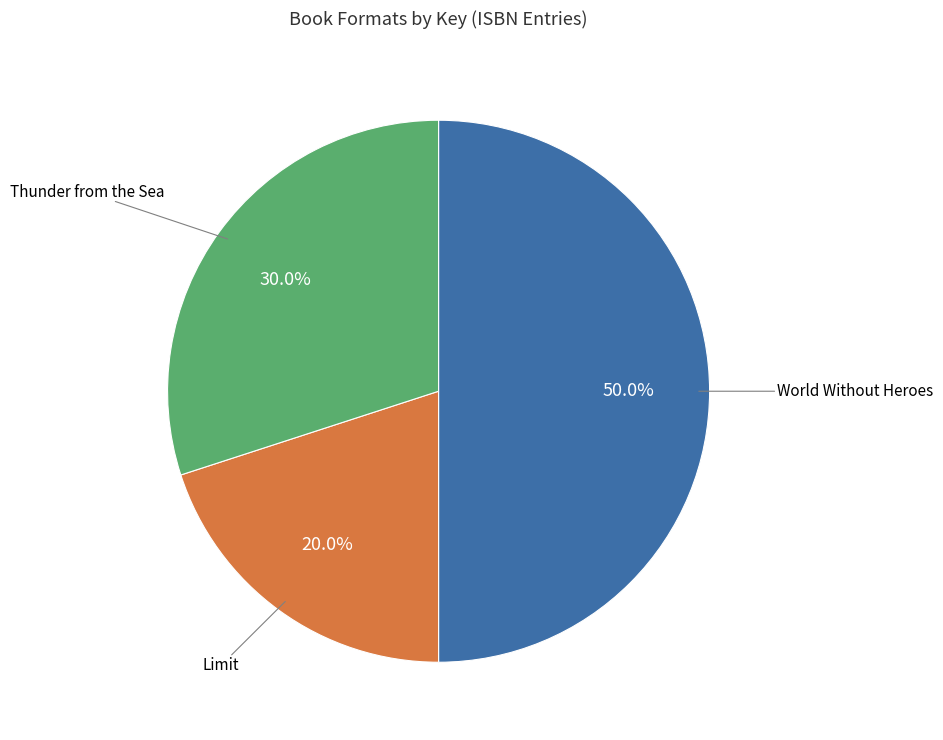

How many slices are in this pie chart?

3